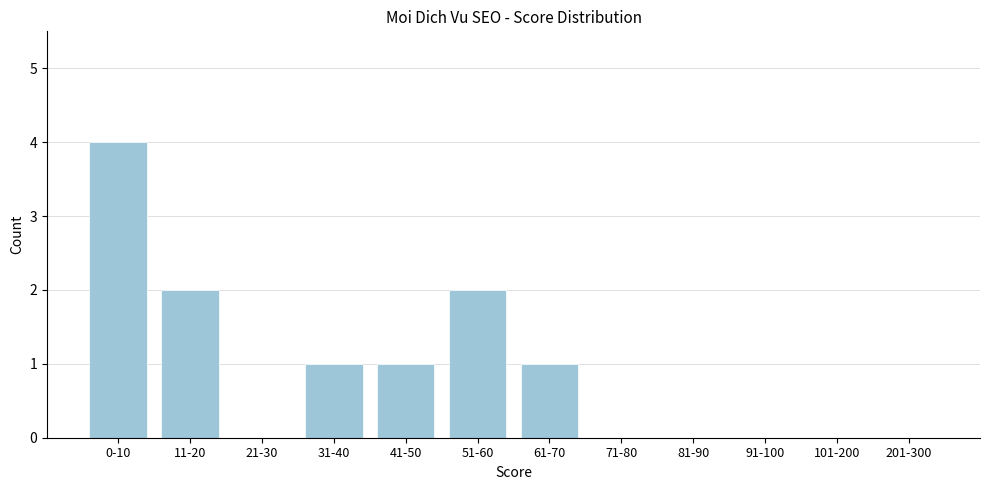

Reading left to right, transcribe all the data shown in this chart.

0-10=4	11-20=2	21-30=0	31-40=1	41-50=1	51-60=2	61-70=1	71-80=0	81-90=0	91-100=0	101-200=0	201-300=0